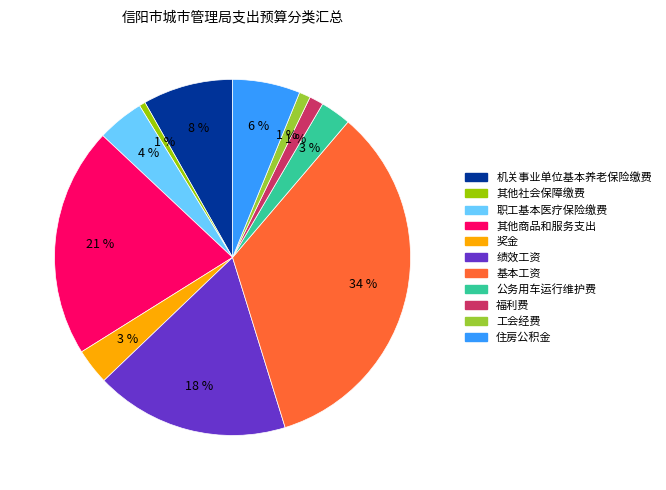

Is 奖金 the majority of the pie?

No